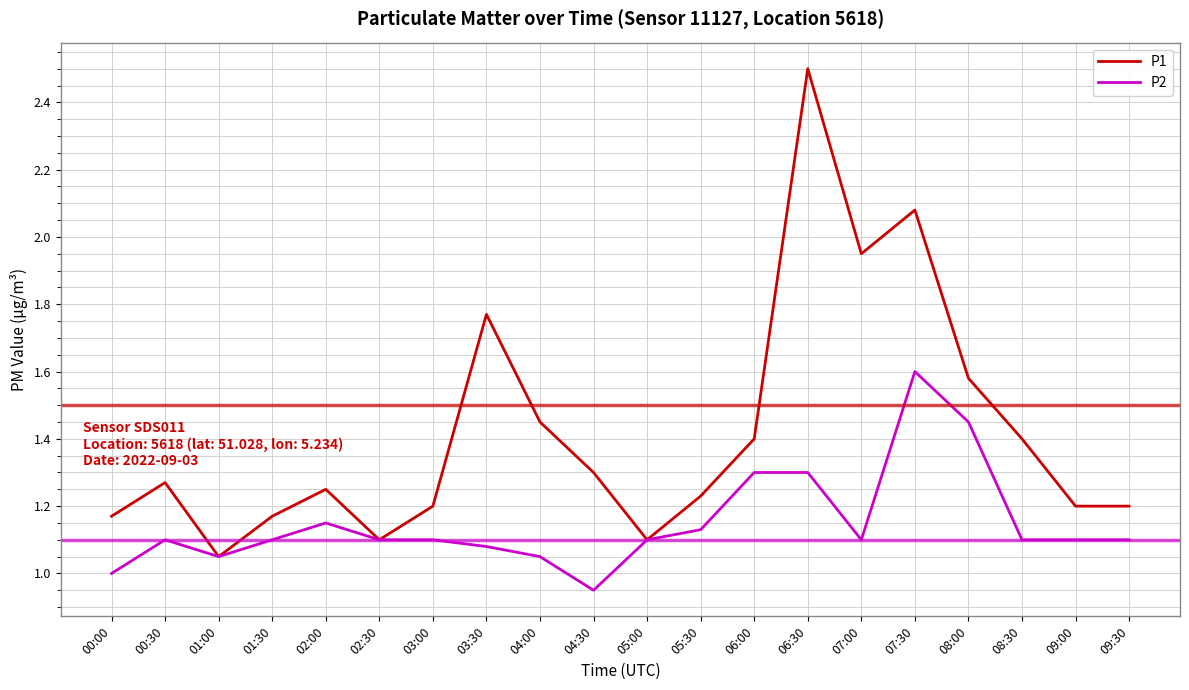

Which series has the widest spread of values?

P1